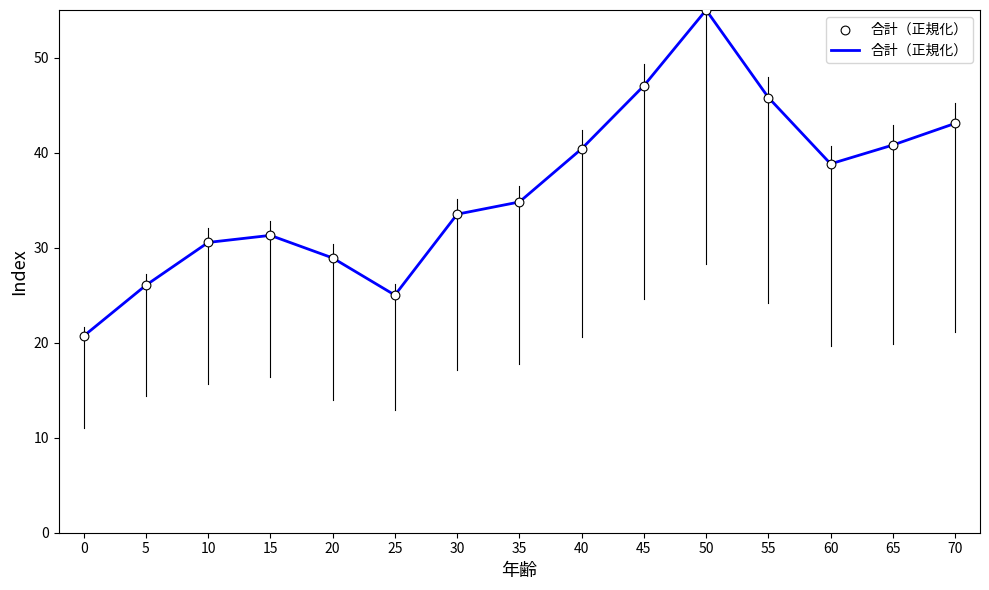

Between 0 and 70, which is larger?

70